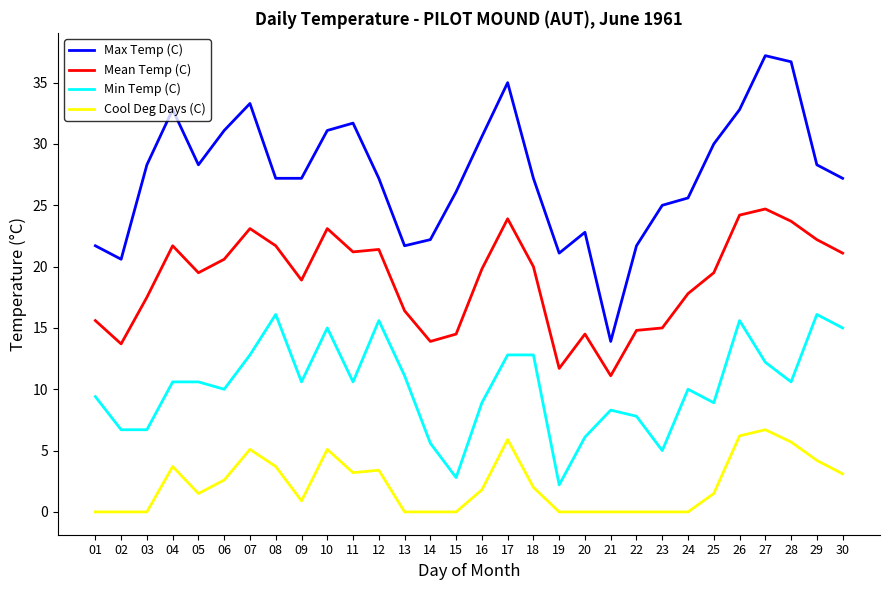

What is the greatest value displayed?

37.2